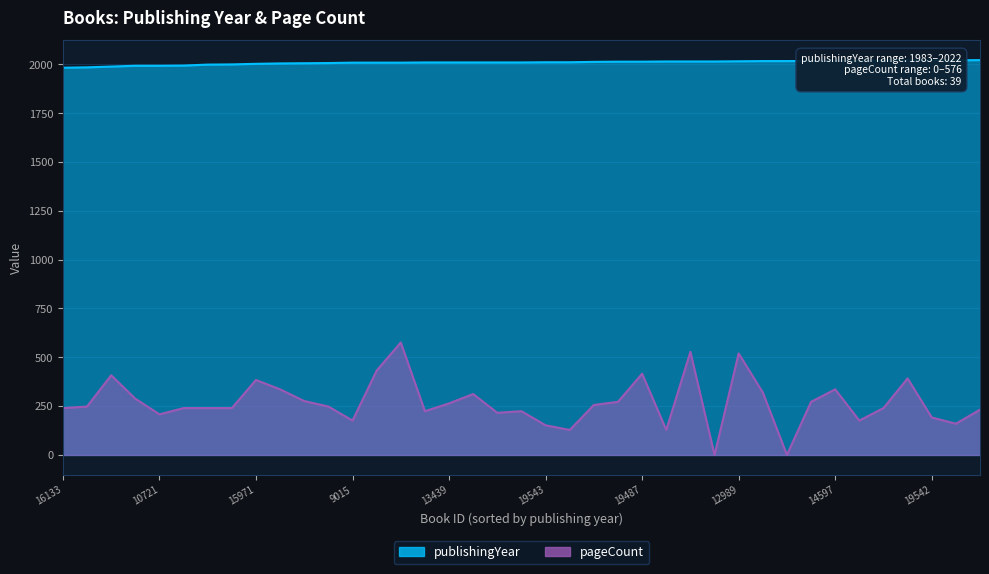

What value does the publishingYear series have at 13438?

2010